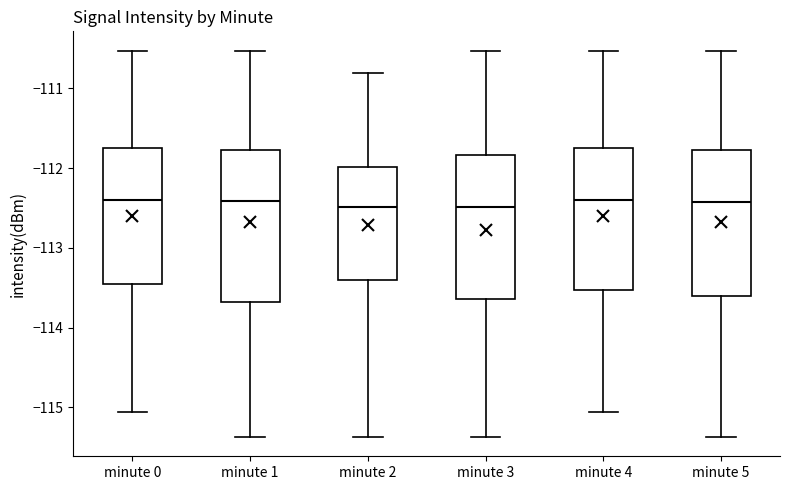

Where does the median line of the box for minute 1 sit on the y-axis? The values are not printed on the chart, so give them approximately, as read against the axis.

-112.4